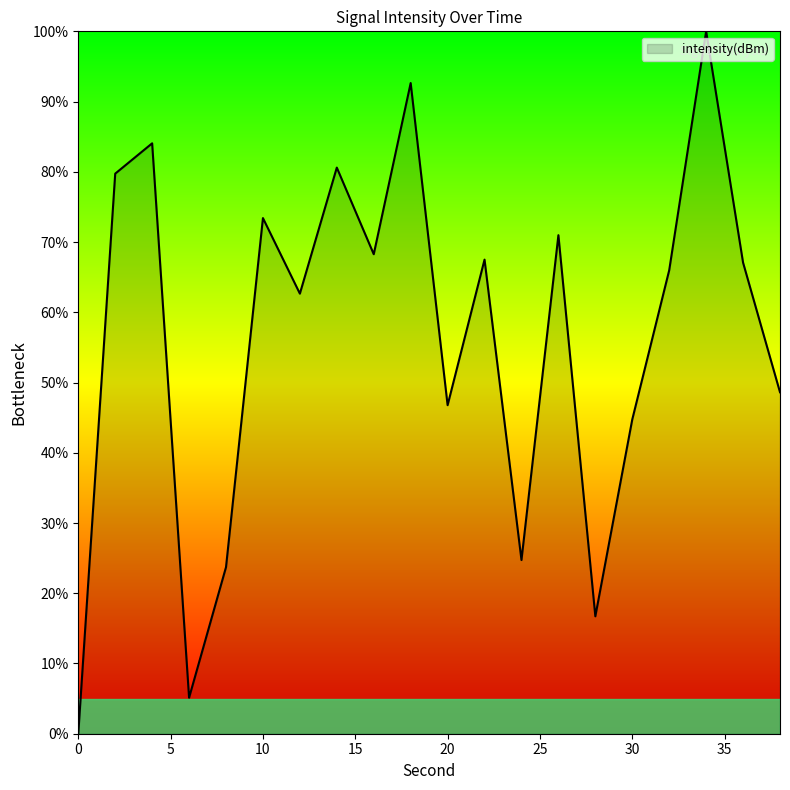

What is the maximum value shown in the chart?

100.0